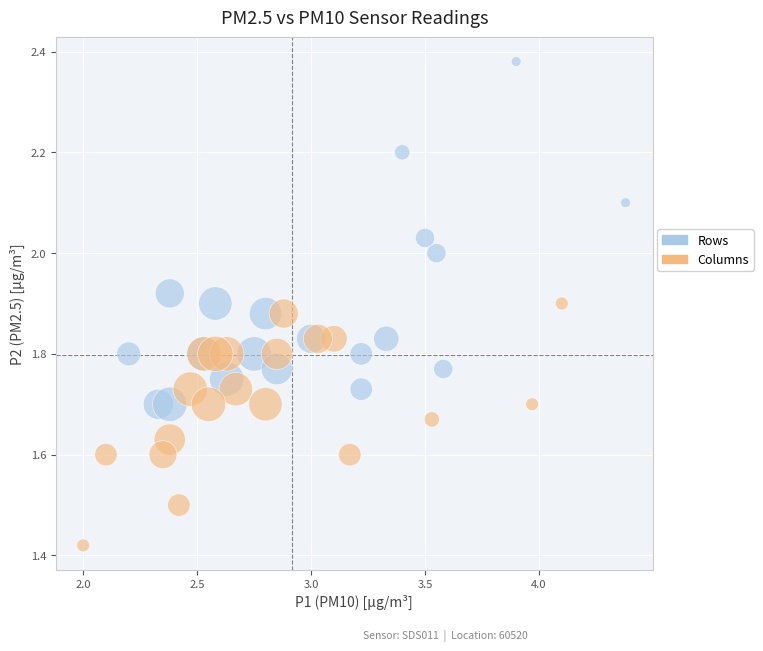

What are all the series names shown in the legend?

Rows, Columns